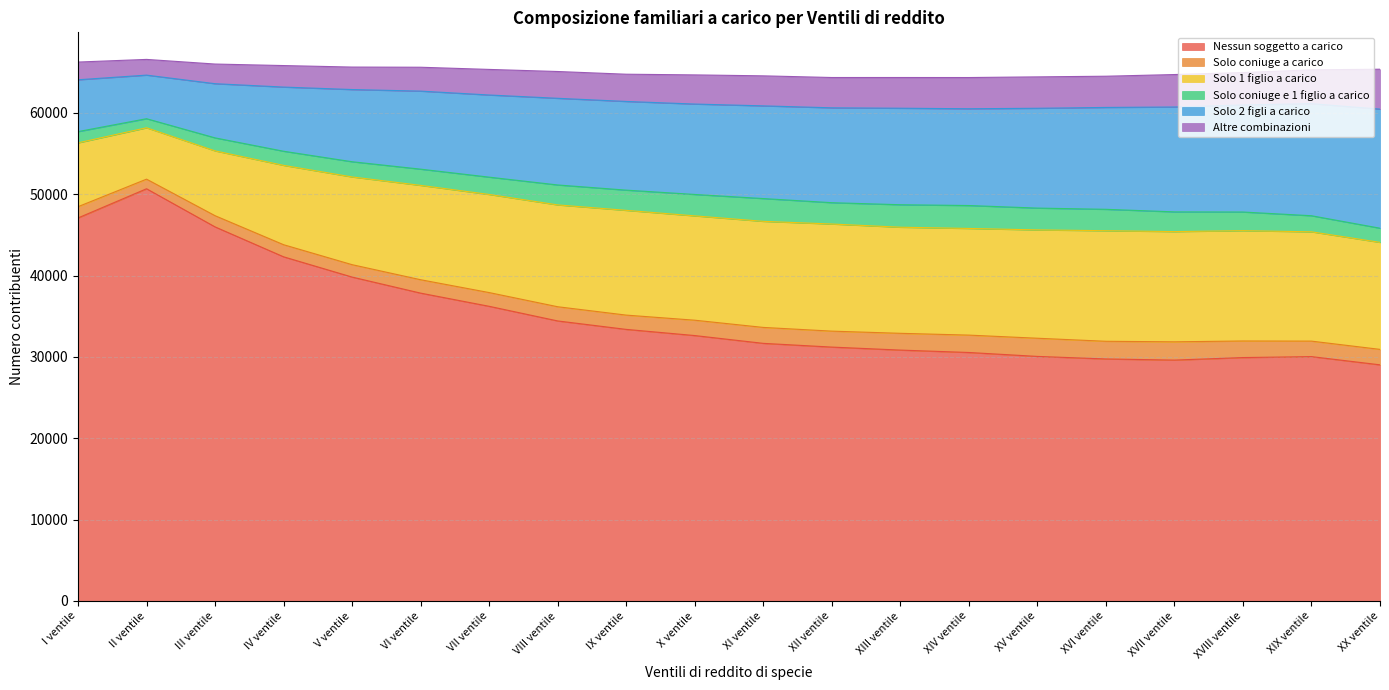

Between V ventile and XIII ventile, which is larger?

V ventile